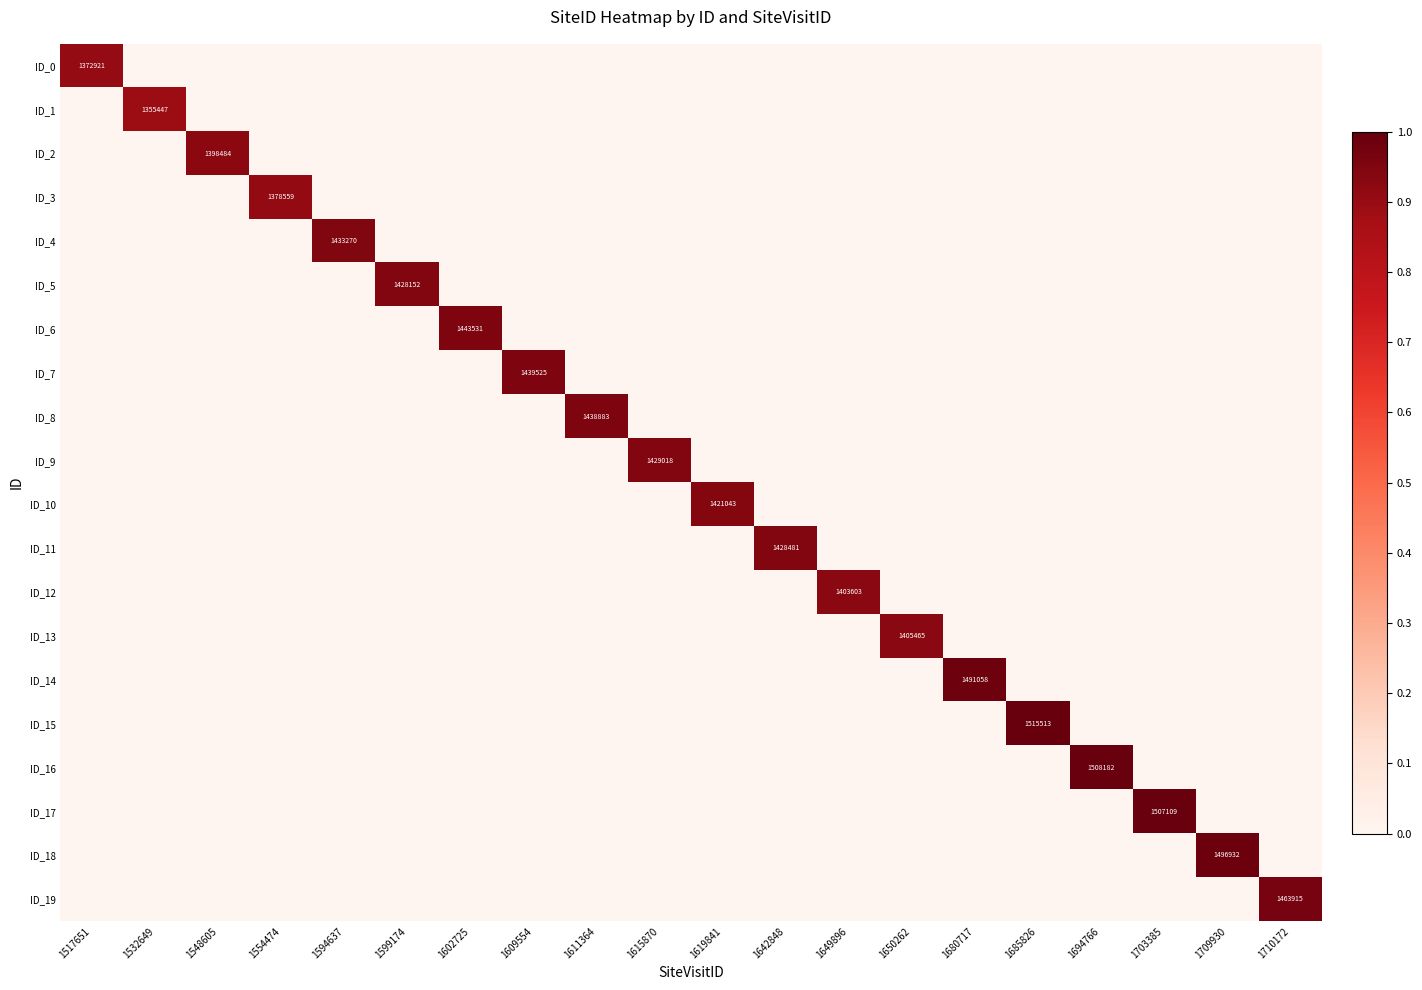

The value of ID_15 at 1685826 is 1515513. True or false?

True